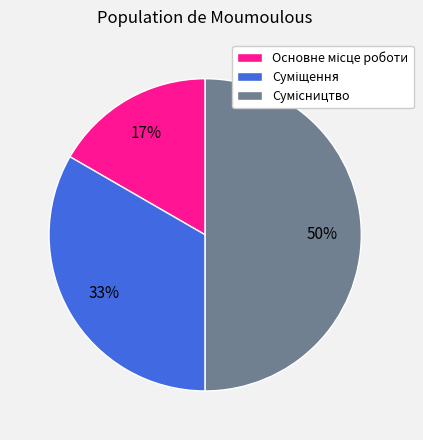

To the nearest percent, what is the difference between the largest and smallest slice percentages?

33%